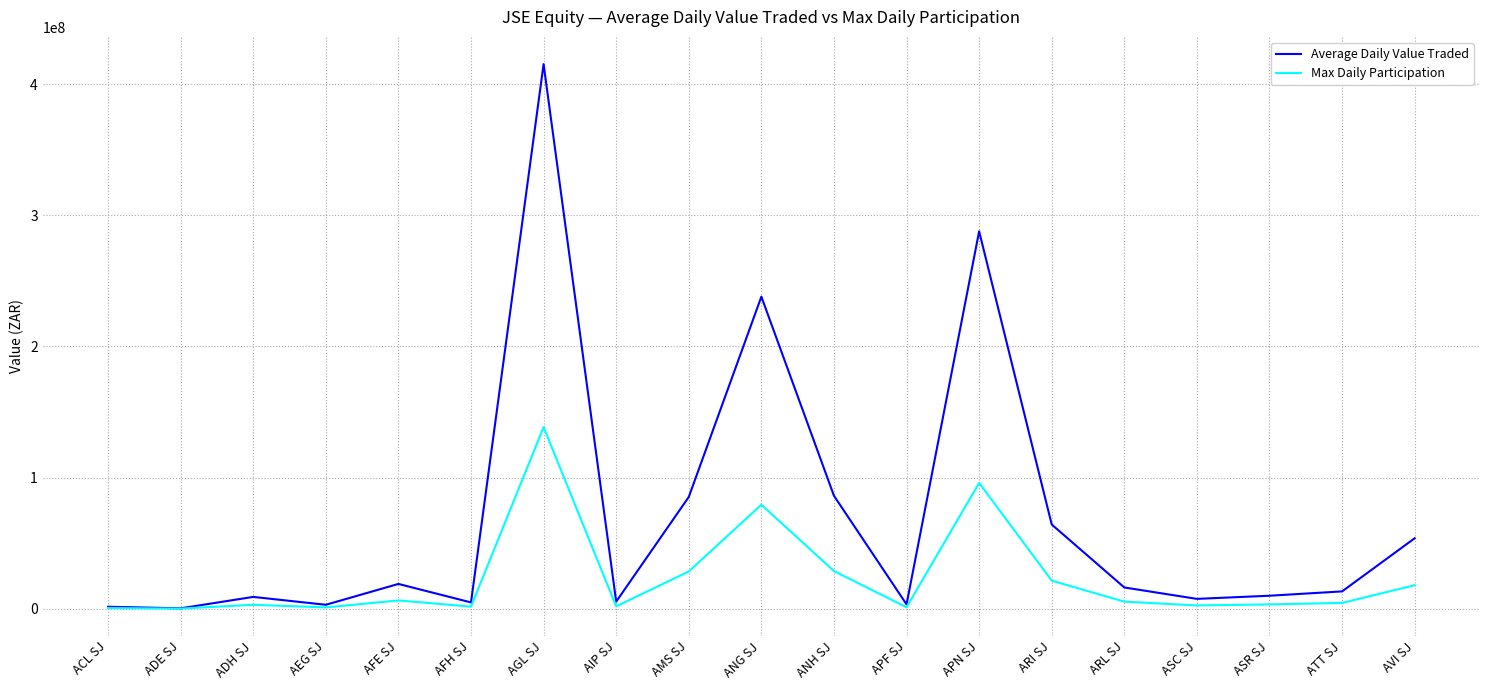

True or false: Average Daily Value Traded has more than 2 points higher than both neighbors.

True